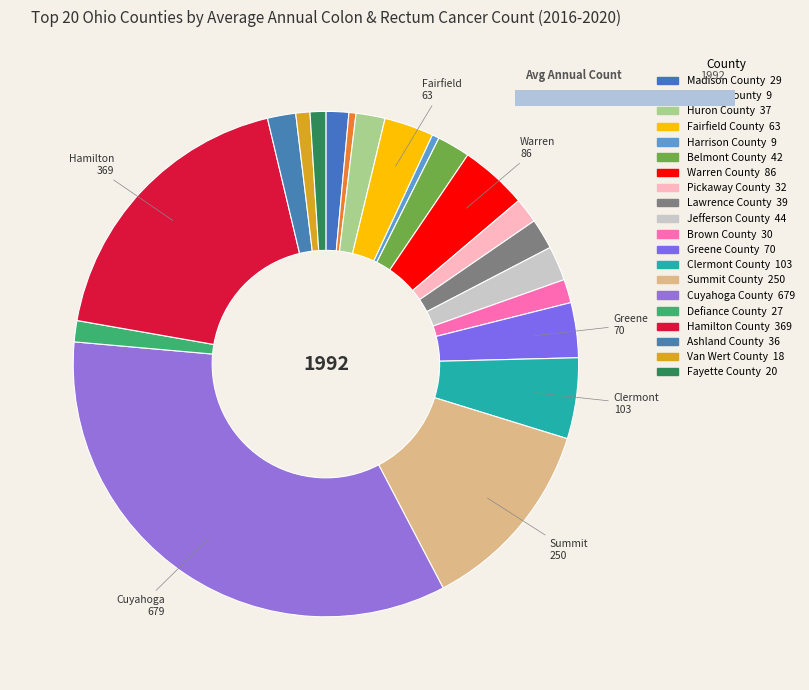

Is there any slice that represents more than half of the pie?

No